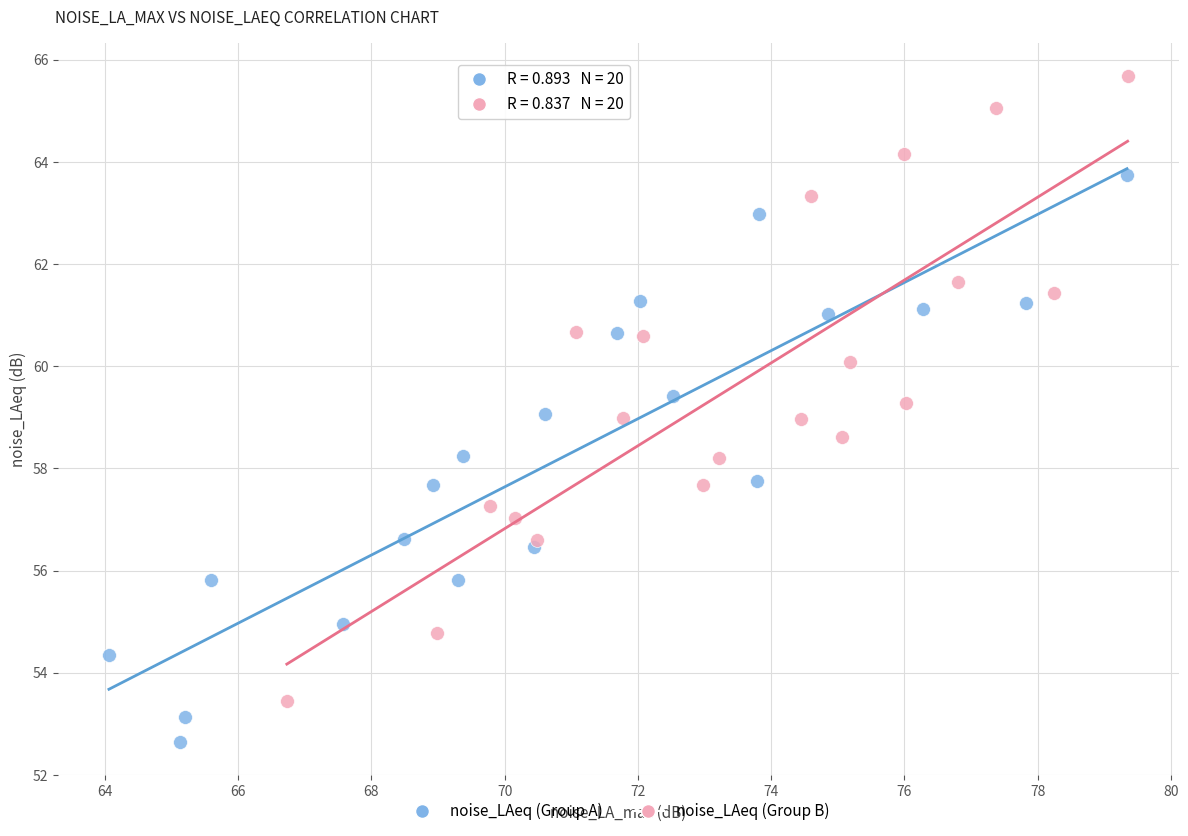

Which series has the largest Y range (max minus min)?

noise_LAeq (Group B)